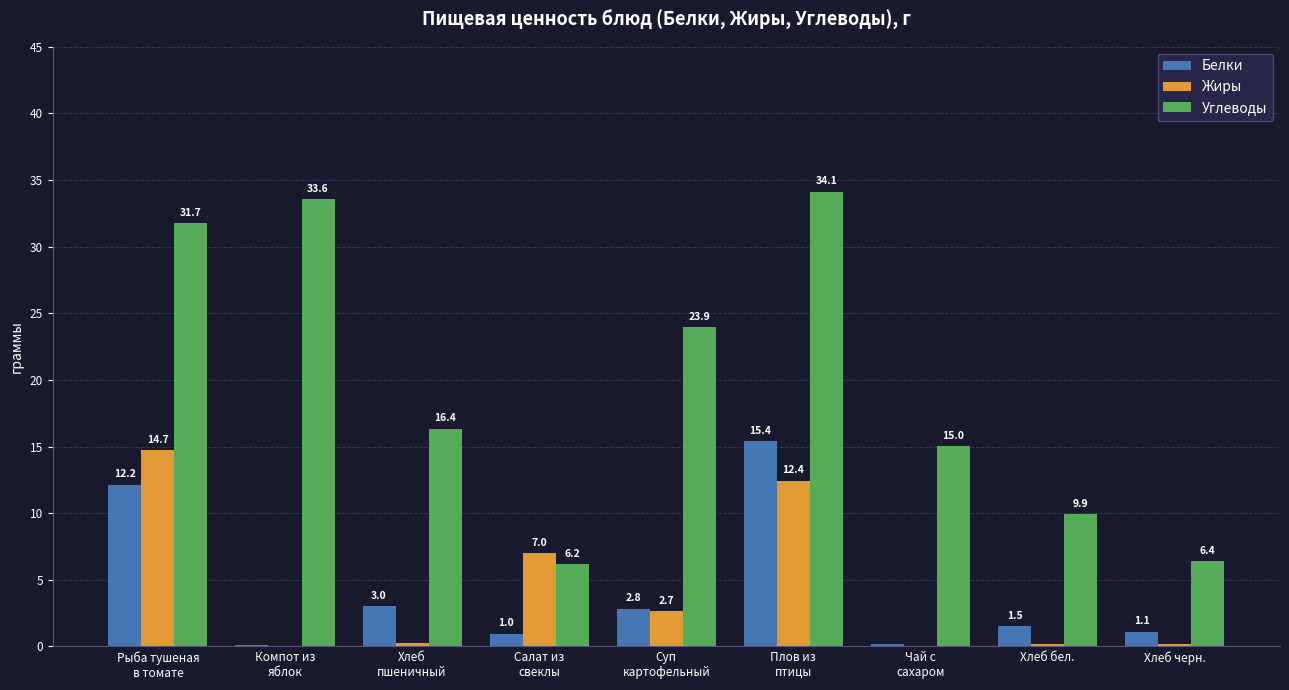

What is the approximate value of Белки at Хлеб бел.?

1.5